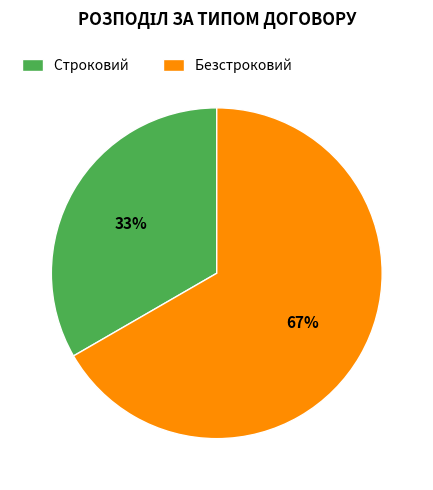

What percentage is the Строковий slice, to the nearest percent?

33%